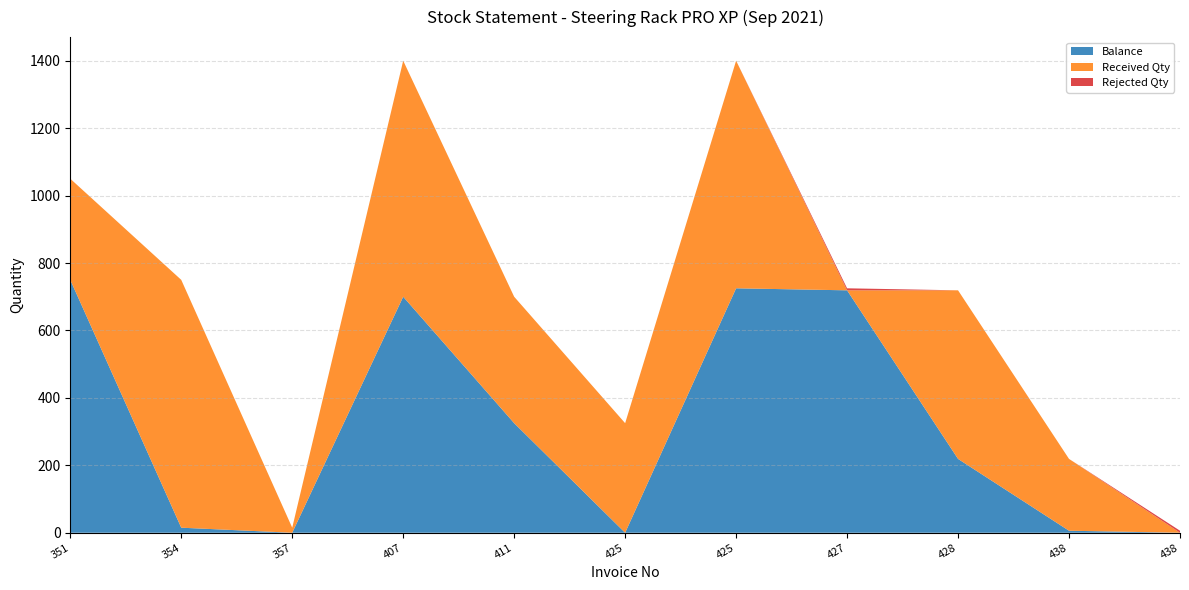

Reading left to right, extract all data points from this chart.

Balance: 351=750	354=15	357=0	407=700	411=325	425=0	425=725	427=719	428=219	438=6	438=0
Received Qty: 351=300	354=735	357=15	407=700	411=375	425=325	425=675	427=0	428=500	438=213	438=0
Rejected Qty: 351=0	354=0	357=0	407=0	411=0	425=0	425=0	427=6	428=0	438=0	438=6